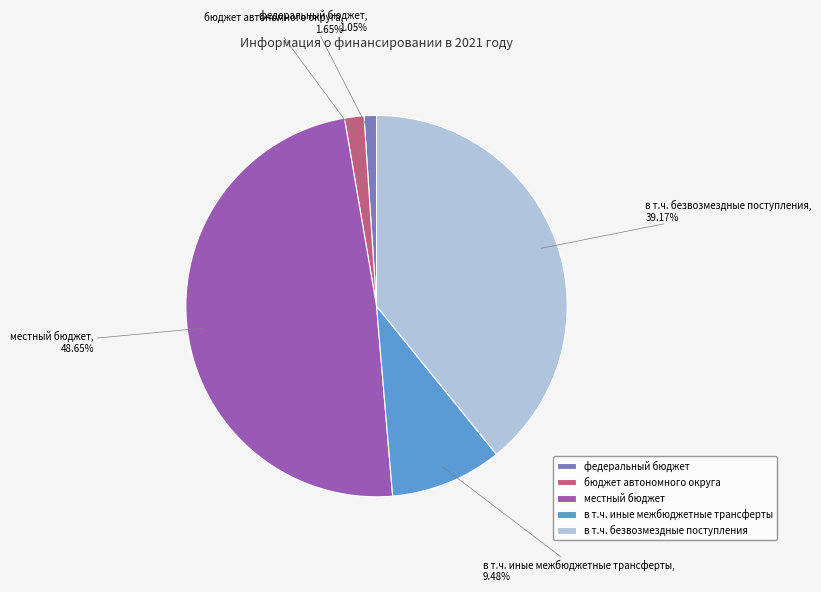

How many segments does this pie chart have?

5